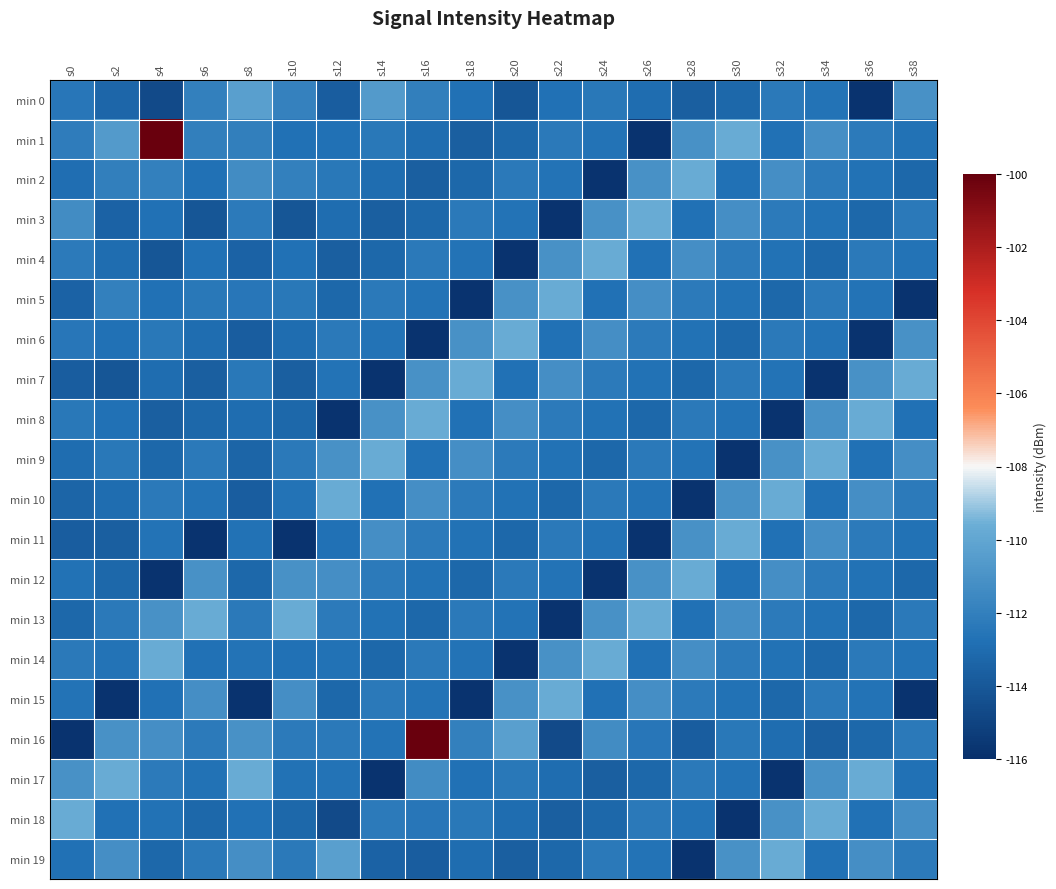

Reading left to right, what are all the values shown in this chart?

min 0: s0=-112.5	s2=-113.3	s4=-114.6	s6=-112.0	s8=-110.3	s10=-111.9	s12=-113.7	s14=-110.6	s16=-112.0	s18=-112.8	s20=-114.1	s22=-112.8	s24=-112.4	s26=-113.0	s28=-113.7	s30=-113.2	s32=-112.4	s34=-112.7	s36=-115.8	s38=-111.1
min 1: s0=-112.2	s2=-110.6	s4=-100.1	s6=-112.0	s8=-112.0	s10=-112.8	s12=-112.8	s14=-112.4	s16=-113.0	s18=-113.7	s20=-113.2	s22=-112.4	s24=-112.7	s26=-115.8	s28=-111.1	s30=-109.7	s32=-112.8	s34=-111.2	s36=-112.3	s38=-112.7
min 2: s0=-112.9	s2=-112.0	s4=-112.0	s6=-112.8	s8=-111.3	s10=-112.0	s12=-112.4	s14=-113.0	s16=-113.7	s18=-113.2	s20=-112.4	s22=-112.7	s24=-115.8	s26=-111.1	s28=-109.7	s30=-112.8	s32=-111.2	s34=-112.3	s36=-112.7	s38=-113.2
min 3: s0=-111.3	s2=-113.4	s4=-112.8	s6=-114.1	s8=-112.3	s10=-114.1	s12=-113.0	s14=-113.7	s16=-113.2	s18=-112.4	s20=-112.7	s22=-115.8	s24=-111.1	s26=-109.7	s28=-112.8	s30=-111.2	s32=-112.3	s34=-112.7	s36=-113.2	s38=-112.4
min 4: s0=-112.3	s2=-113.0	s4=-114.1	s6=-112.8	s8=-113.4	s10=-112.8	s12=-113.7	s14=-113.2	s16=-112.4	s18=-112.7	s20=-115.8	s22=-111.1	s24=-109.7	s26=-112.8	s28=-111.2	s30=-112.3	s32=-112.7	s34=-113.2	s36=-112.4	s38=-112.7
min 5: s0=-113.4	s2=-112.0	s4=-112.8	s6=-112.4	s8=-112.5	s10=-112.4	s12=-113.2	s14=-112.4	s16=-112.7	s18=-115.8	s20=-111.1	s22=-109.7	s24=-112.8	s26=-111.2	s28=-112.3	s30=-112.7	s32=-113.2	s34=-112.4	s36=-112.7	s38=-115.8
min 6: s0=-112.5	s2=-112.8	s4=-112.4	s6=-113.0	s8=-113.7	s10=-113.0	s12=-112.4	s14=-112.7	s16=-115.8	s18=-111.1	s20=-109.7	s22=-112.8	s24=-111.2	s26=-112.3	s28=-112.7	s30=-113.2	s32=-112.4	s34=-112.7	s36=-115.8	s38=-111.1
min 7: s0=-113.7	s2=-114.1	s4=-113.0	s6=-113.7	s8=-112.4	s10=-113.7	s12=-112.7	s14=-115.8	s16=-111.1	s18=-109.7	s20=-112.8	s22=-111.2	s24=-112.3	s26=-112.7	s28=-113.2	s30=-112.4	s32=-112.7	s34=-115.8	s36=-111.1	s38=-109.7
min 8: s0=-112.4	s2=-112.8	s4=-113.7	s6=-113.2	s8=-113.0	s10=-113.2	s12=-115.8	s14=-111.1	s16=-109.7	s18=-112.8	s20=-111.2	s22=-112.3	s24=-112.7	s26=-113.2	s28=-112.4	s30=-112.7	s32=-115.8	s34=-111.1	s36=-109.7	s38=-112.8
min 9: s0=-113.0	s2=-112.4	s4=-113.2	s6=-112.4	s8=-113.3	s10=-112.4	s12=-111.1	s14=-109.7	s16=-112.8	s18=-111.2	s20=-112.3	s22=-112.7	s24=-113.2	s26=-112.4	s28=-112.7	s30=-115.8	s32=-111.1	s34=-109.7	s36=-112.8	s38=-111.2
min 10: s0=-113.3	s2=-113.0	s4=-112.4	s6=-112.7	s8=-113.7	s10=-112.7	s12=-109.7	s14=-112.8	s16=-111.2	s18=-112.3	s20=-112.7	s22=-113.2	s24=-112.4	s26=-112.7	s28=-115.8	s30=-111.1	s32=-109.7	s34=-112.8	s36=-111.2	s38=-112.3
min 11: s0=-113.7	s2=-113.7	s4=-112.7	s6=-115.8	s8=-112.7	s10=-115.8	s12=-112.8	s14=-111.2	s16=-112.3	s18=-112.7	s20=-113.2	s22=-112.4	s24=-112.7	s26=-115.8	s28=-111.1	s30=-109.7	s32=-112.8	s34=-111.2	s36=-112.3	s38=-112.7
min 12: s0=-112.7	s2=-113.2	s4=-115.8	s6=-111.1	s8=-113.2	s10=-111.1	s12=-111.2	s14=-112.3	s16=-112.7	s18=-113.2	s20=-112.4	s22=-112.7	s24=-115.8	s26=-111.1	s28=-109.7	s30=-112.8	s32=-111.2	s34=-112.3	s36=-112.7	s38=-113.2
min 13: s0=-113.2	s2=-112.4	s4=-111.1	s6=-109.7	s8=-112.4	s10=-109.7	s12=-112.3	s14=-112.7	s16=-113.2	s18=-112.4	s20=-112.7	s22=-115.8	s24=-111.1	s26=-109.7	s28=-112.8	s30=-111.2	s32=-112.3	s34=-112.7	s36=-113.2	s38=-112.4
min 14: s0=-112.4	s2=-112.7	s4=-109.7	s6=-112.8	s8=-112.7	s10=-112.8	s12=-112.7	s14=-113.2	s16=-112.4	s18=-112.7	s20=-115.8	s22=-111.1	s24=-109.7	s26=-112.8	s28=-111.2	s30=-112.3	s32=-112.7	s34=-113.2	s36=-112.4	s38=-112.7
min 15: s0=-112.7	s2=-115.8	s4=-112.8	s6=-111.2	s8=-115.8	s10=-111.2	s12=-113.2	s14=-112.4	s16=-112.7	s18=-115.8	s20=-111.1	s22=-109.7	s24=-112.8	s26=-111.2	s28=-112.3	s30=-112.7	s32=-113.2	s34=-112.4	s36=-112.7	s38=-115.8
min 16: s0=-115.8	s2=-111.1	s4=-111.2	s6=-112.3	s8=-111.1	s10=-112.3	s12=-112.4	s14=-112.7	s16=-100.1	s18=-112.0	s20=-110.3	s22=-114.6	s24=-111.3	s26=-112.5	s28=-113.7	s30=-112.4	s32=-113.0	s34=-113.7	s36=-113.2	s38=-112.4
min 17: s0=-111.1	s2=-109.7	s4=-112.3	s6=-112.7	s8=-109.7	s10=-112.7	s12=-112.7	s14=-115.8	s16=-111.3	s18=-112.8	s20=-112.4	s22=-113.0	s24=-113.7	s26=-113.2	s28=-112.4	s30=-112.7	s32=-115.8	s34=-111.1	s36=-109.7	s38=-112.8
min 18: s0=-109.7	s2=-112.8	s4=-112.7	s6=-113.2	s8=-112.8	s10=-113.2	s12=-114.6	s14=-112.3	s16=-112.5	s18=-112.4	s20=-113.0	s22=-113.7	s24=-113.2	s26=-112.4	s28=-112.7	s30=-115.8	s32=-111.1	s34=-109.7	s36=-112.8	s38=-111.2
min 19: s0=-112.8	s2=-111.2	s4=-113.2	s6=-112.4	s8=-111.2	s10=-112.4	s12=-110.3	s14=-113.4	s16=-113.7	s18=-113.0	s20=-113.7	s22=-113.2	s24=-112.4	s26=-112.7	s28=-115.8	s30=-111.1	s32=-109.7	s34=-112.8	s36=-111.2	s38=-112.3